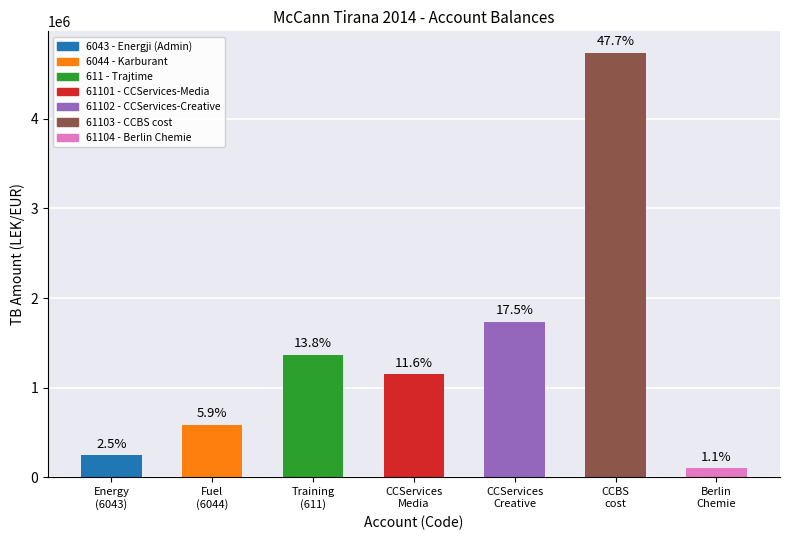

What is the label of the 7th bar from the left?

61104